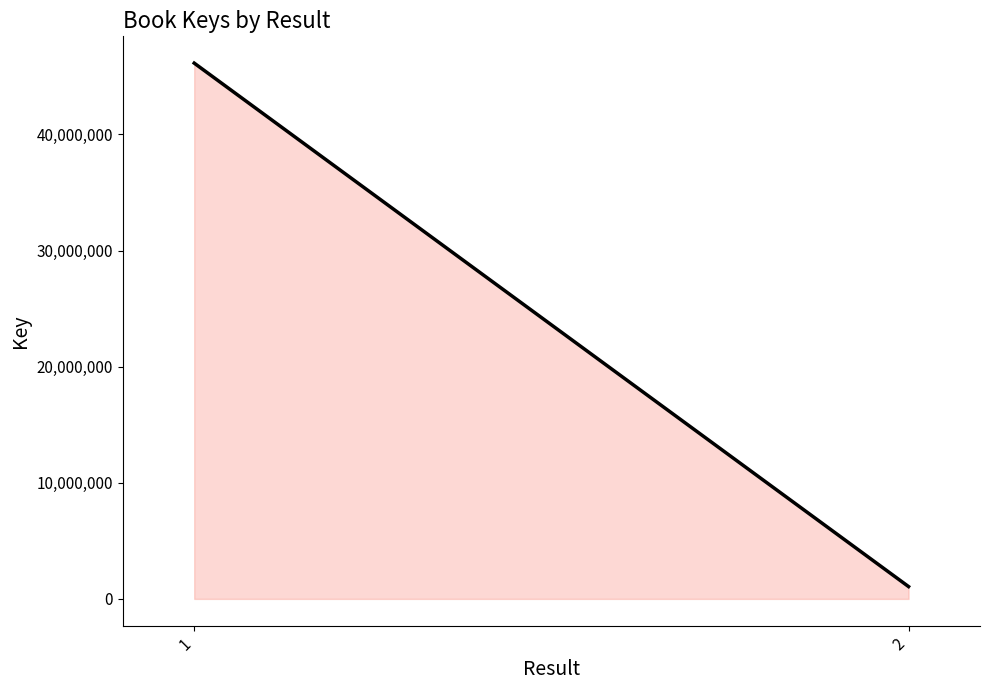

List the labels in order of value, smallest first.

2, 1